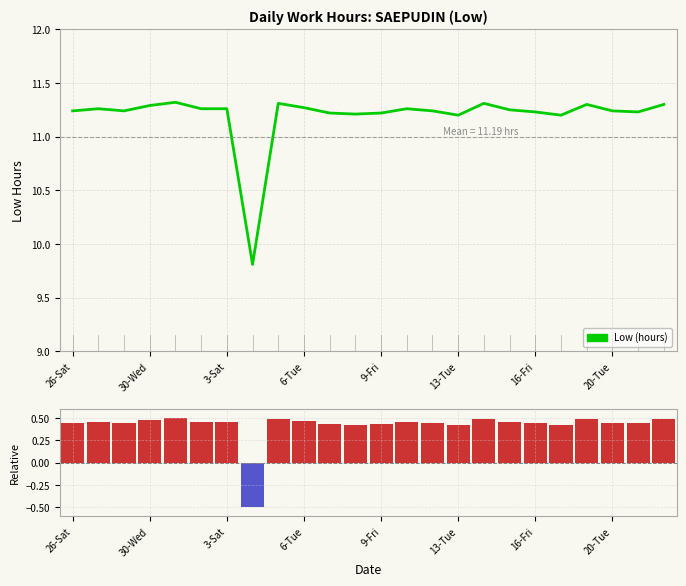

Where does the Low (hours) series first go above 11?

26-Sat